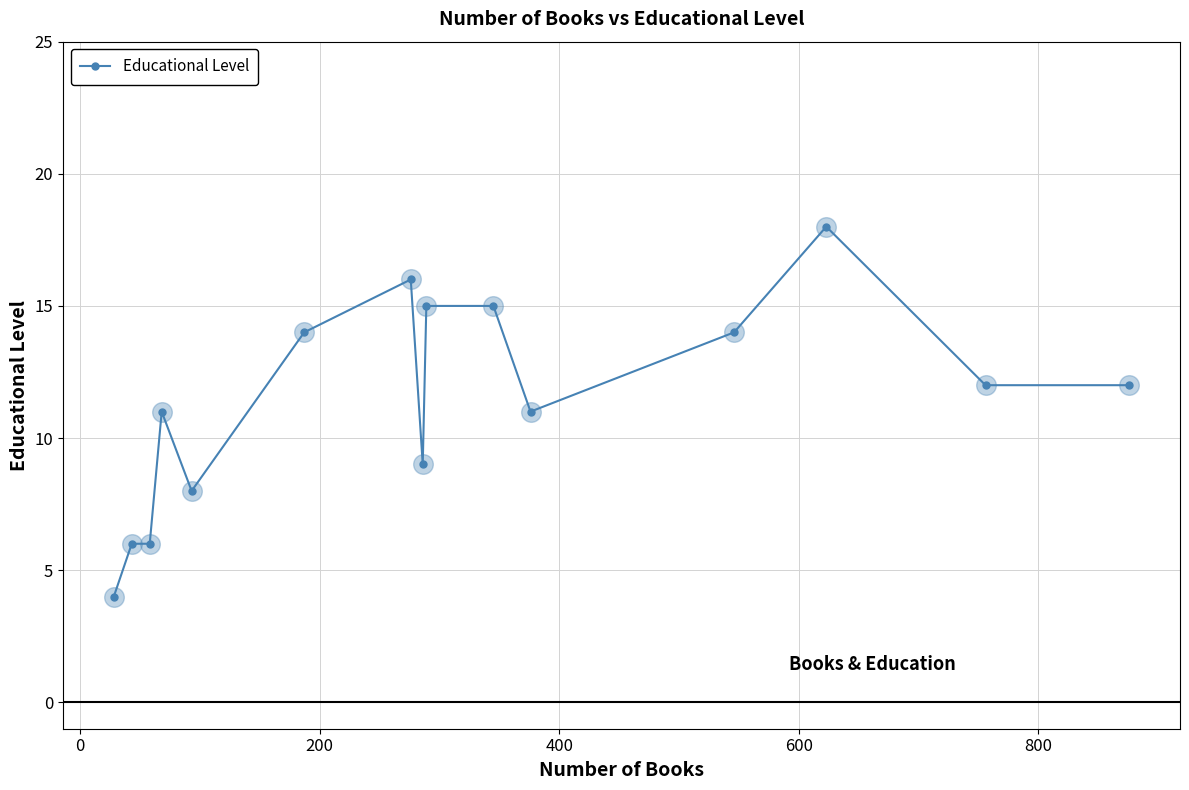

What is the difference between the maximum and minimum values?

14